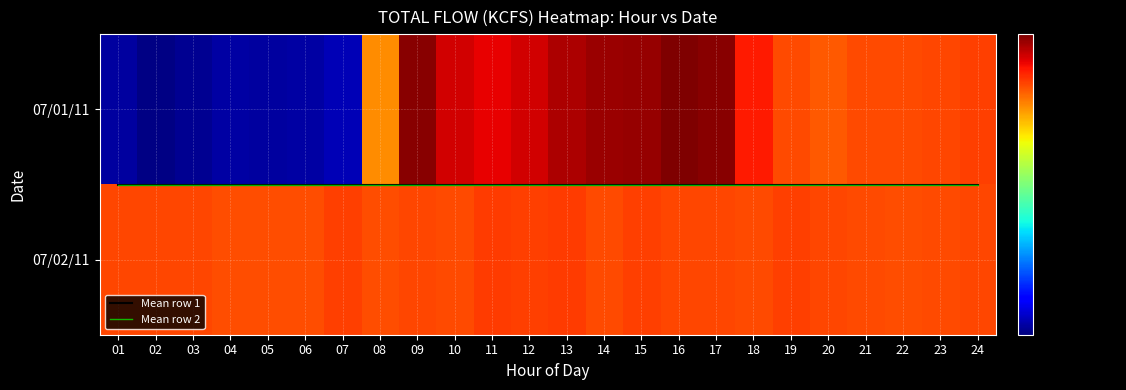

Which series changed the most between 16 and 22?

07/01/11